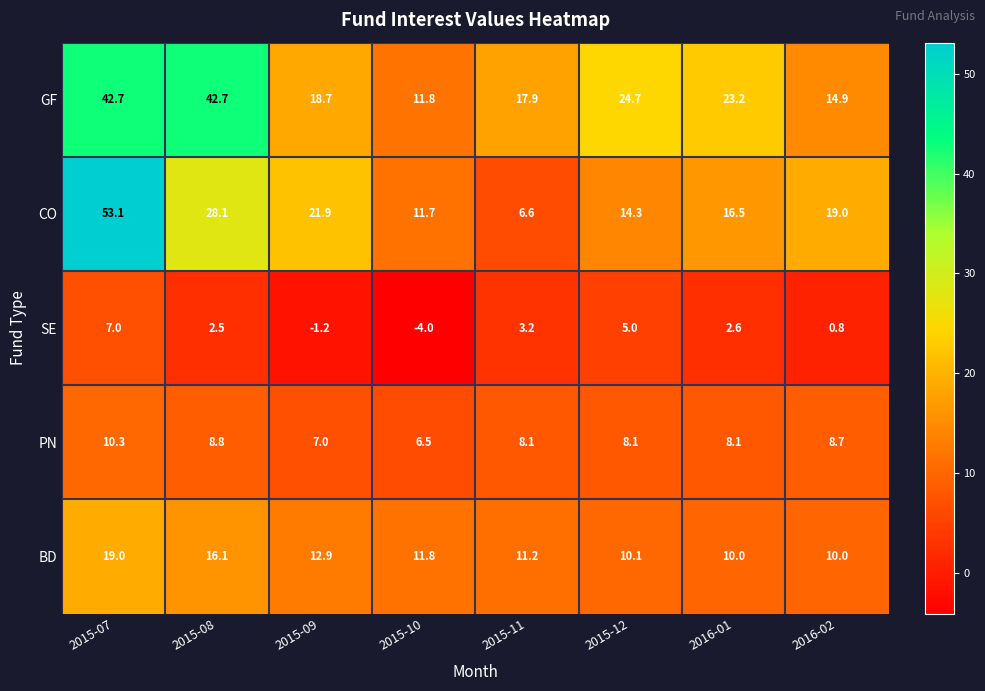

How many distinct data groups are displayed?

5